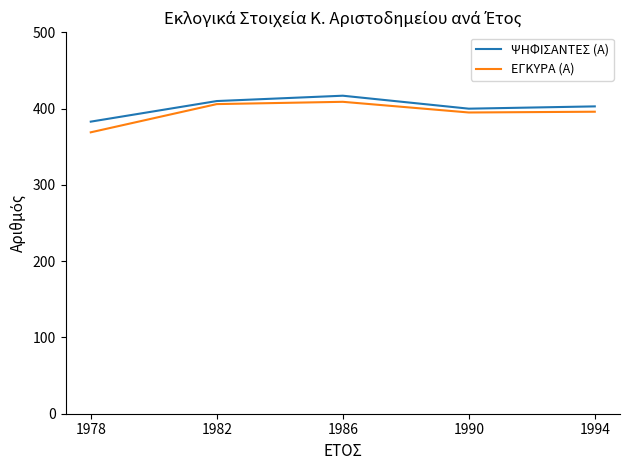

Is this an area chart (filled region under the line)?

No